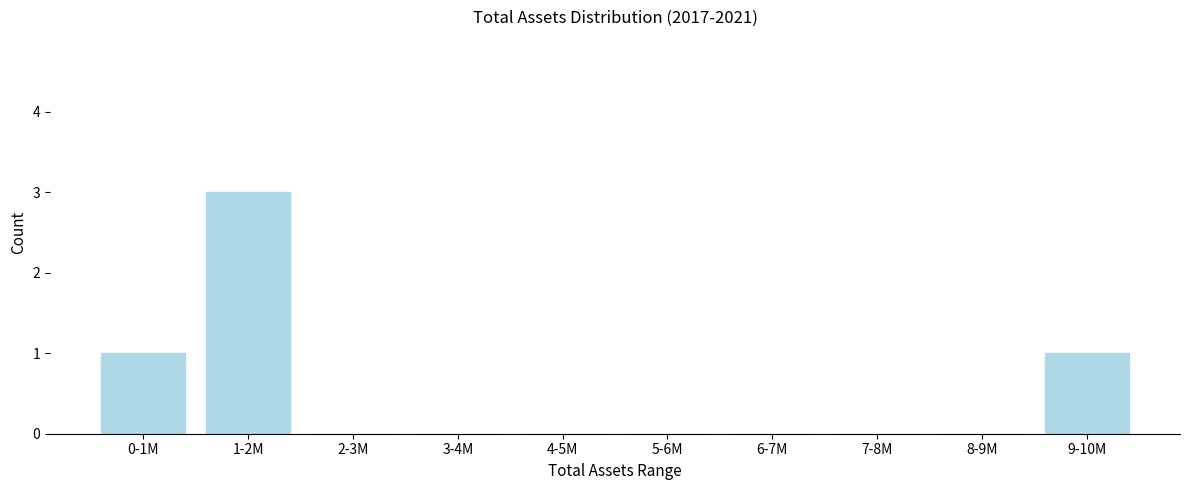

Reading left to right, list all the values displayed in this chart.

0-1M=1	1-2M=3	2-3M=0	3-4M=0	4-5M=0	5-6M=0	6-7M=0	7-8M=0	8-9M=0	9-10M=1